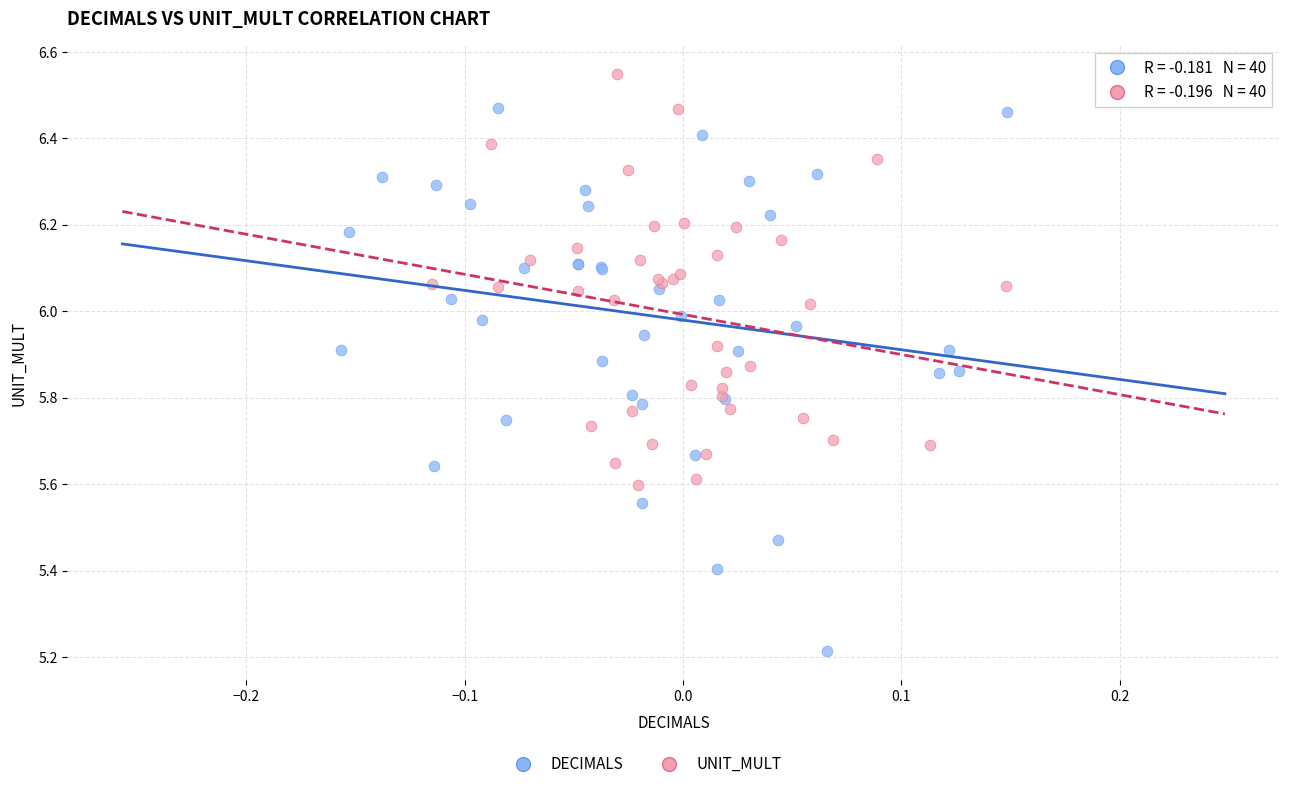

Which series contains the lowest Y value?

DECIMALS